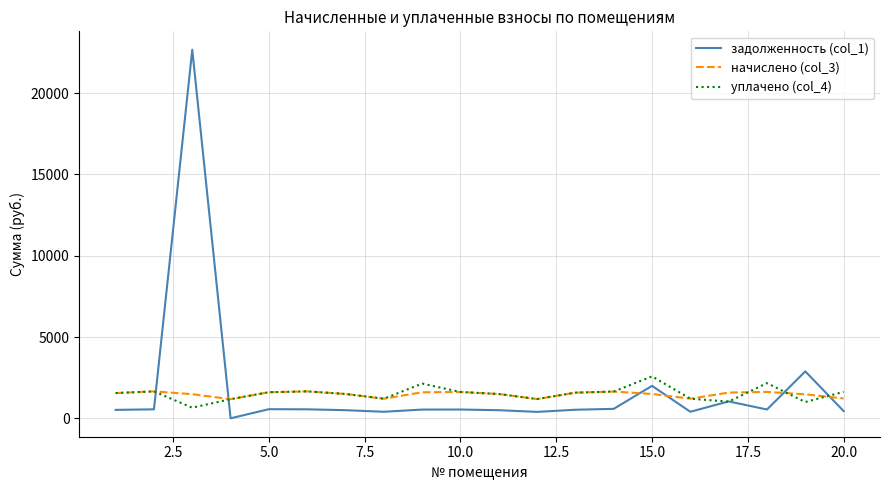

How many values in the задолженность (col_1) series are below 539?

10